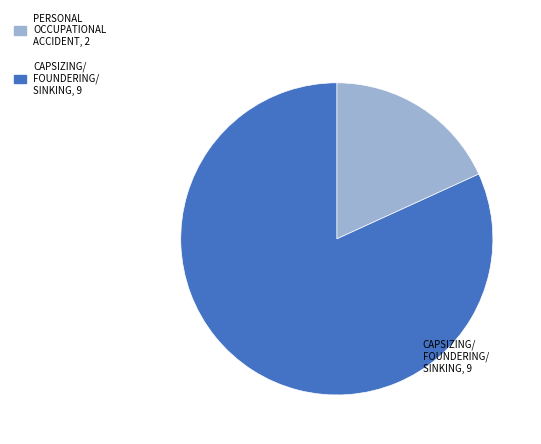

Does any single category account for the majority?

Yes